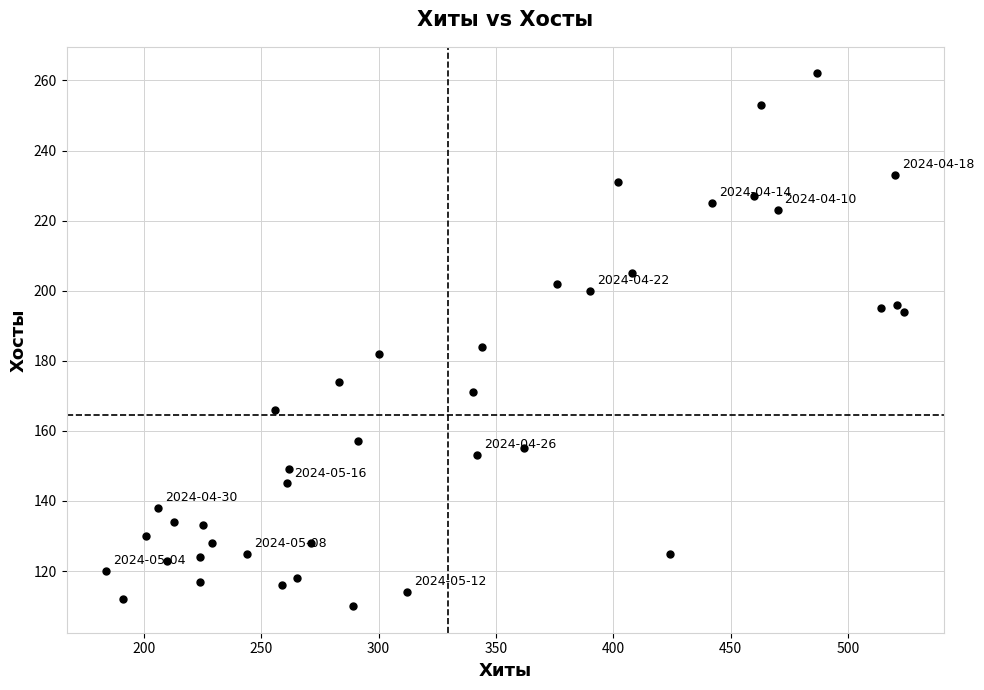

What is the range of X values (max minus min)?

340